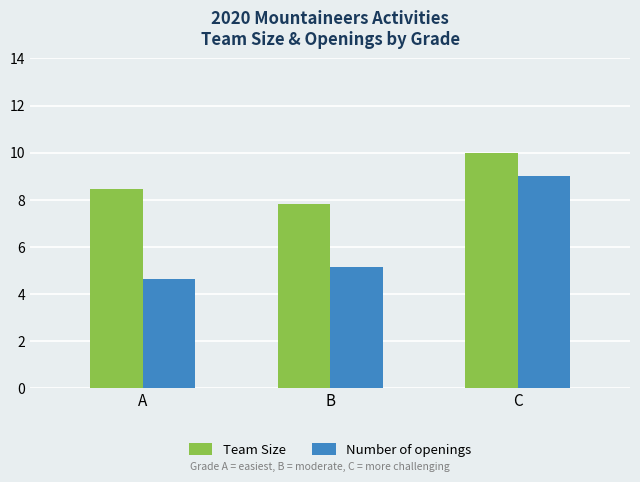

What is the total value across all series at A?

13.1